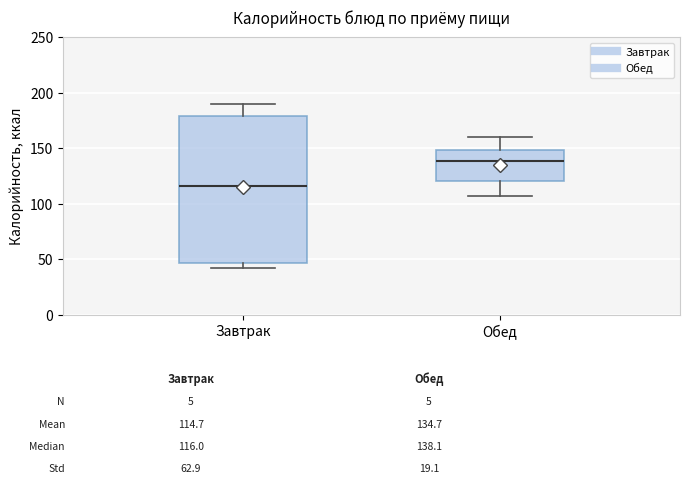

Which box's median line is the lowest?

Завтрак